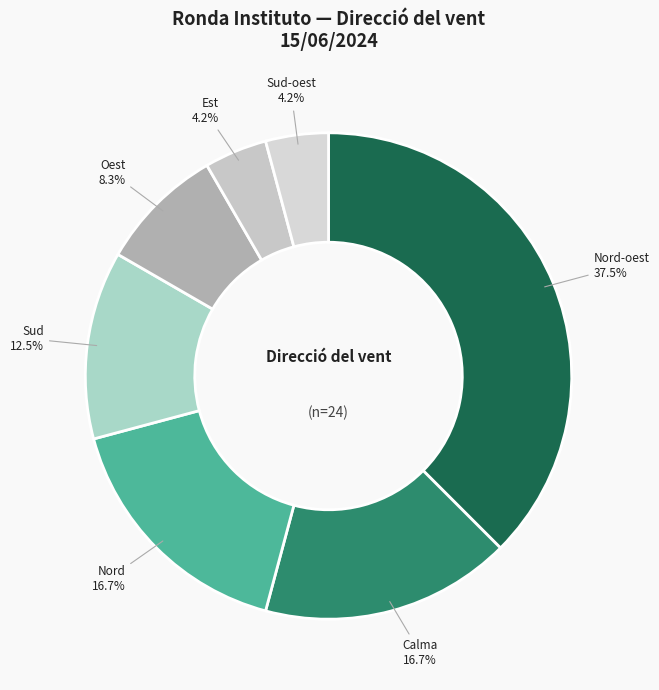

What is the largest slice in the pie chart?

Nord-oest